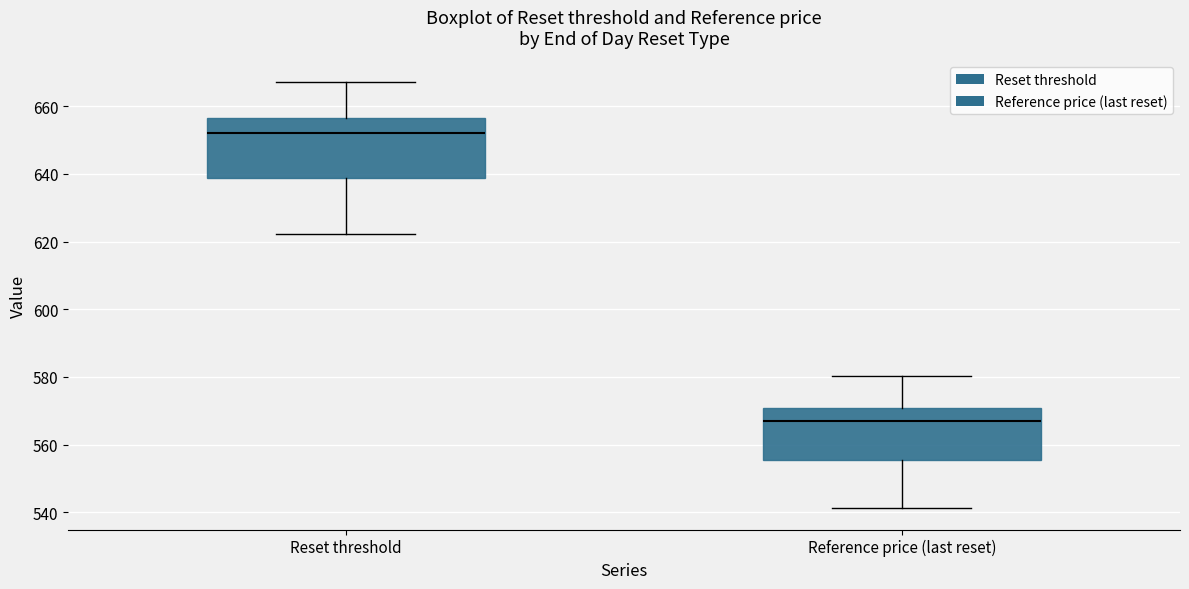

Which box has the lowest median line?

Reference price (last reset)